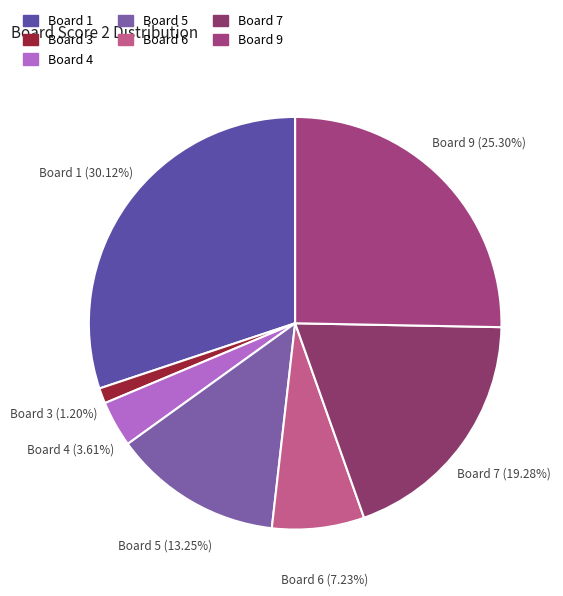

What is the smallest slice in the pie chart?

Board 3